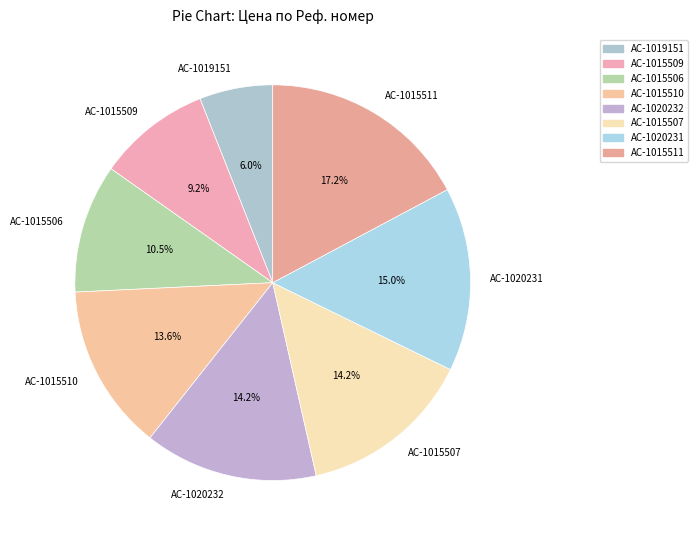

To the nearest percent, what is the difference between the AC-1015509 and AC-1015507 slice percentages?

5%